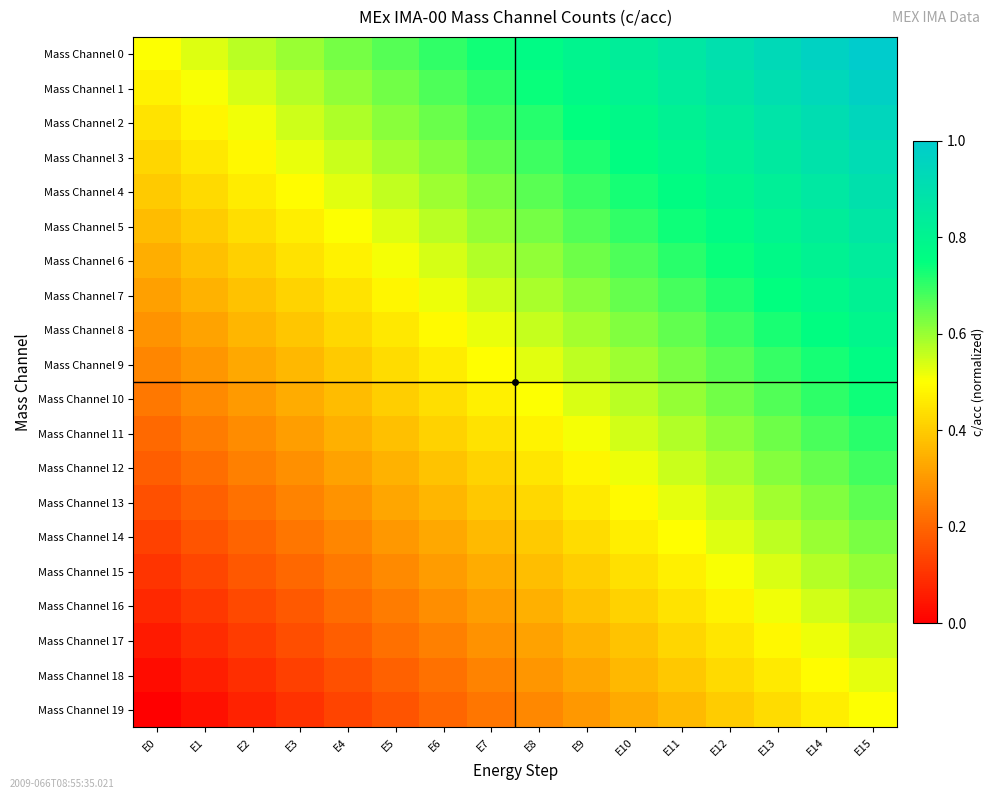

At E3, list the series in order from smallest to largest.

Mass Channel 19, Mass Channel 18, Mass Channel 17, Mass Channel 16, Mass Channel 15, Mass Channel 14, Mass Channel 13, Mass Channel 12, Mass Channel 11, Mass Channel 10, Mass Channel 9, Mass Channel 8, Mass Channel 7, Mass Channel 6, Mass Channel 5, Mass Channel 4, Mass Channel 3, Mass Channel 2, Mass Channel 1, Mass Channel 0